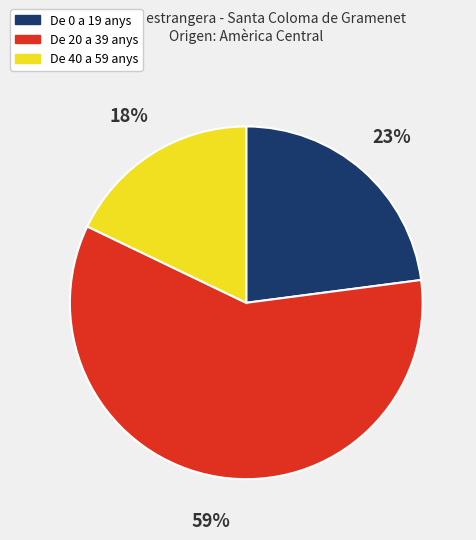

Does any single category account for the majority?

Yes